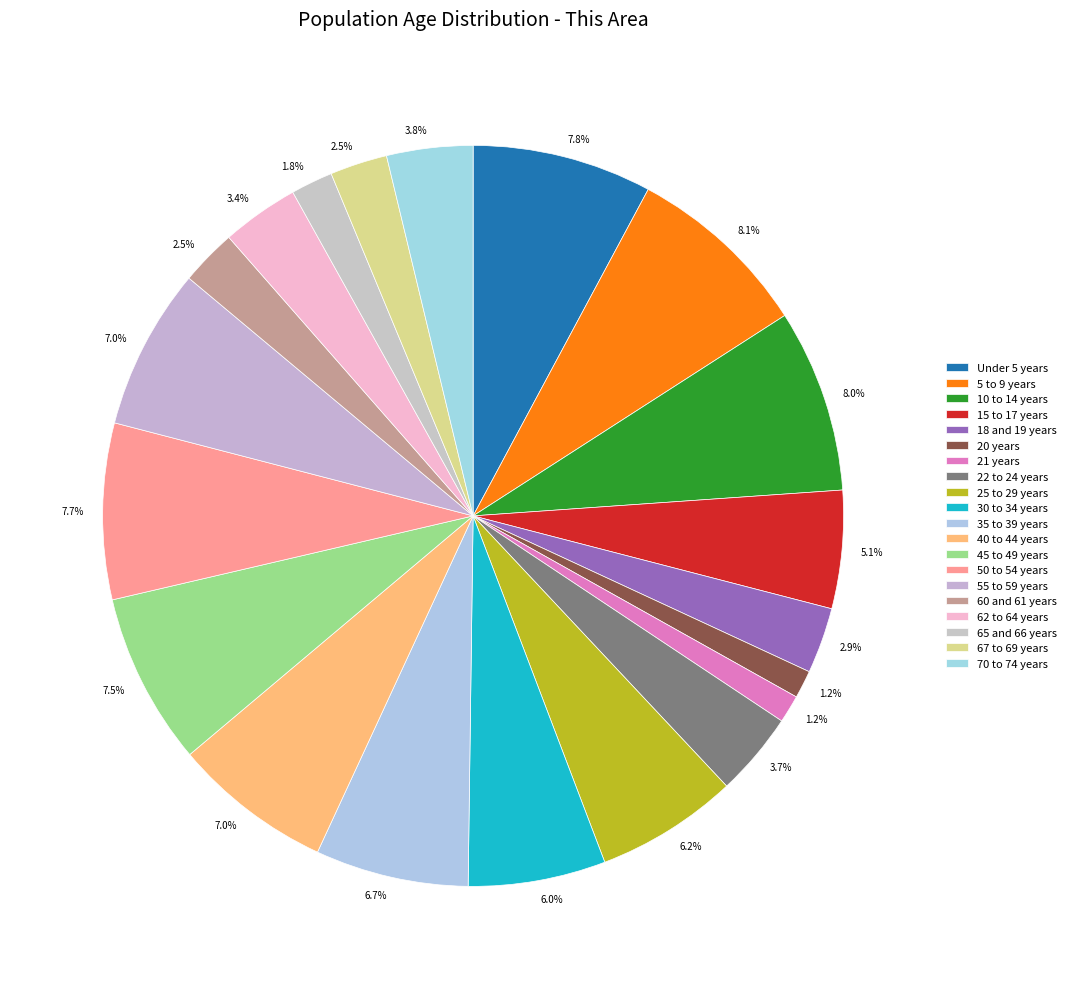

Rank the categories by value from highest to lowest.

5 to 9 years, 10 to 14 years, Under 5 years, 50 to 54 years, 45 to 49 years, 55 to 59 years, 40 to 44 years, 35 to 39 years, 25 to 29 years, 30 to 34 years, 15 to 17 years, 70 to 74 years, 22 to 24 years, 62 to 64 years, 18 and 19 years, 67 to 69 years, 60 and 61 years, 65 and 66 years, 20 years, 21 years